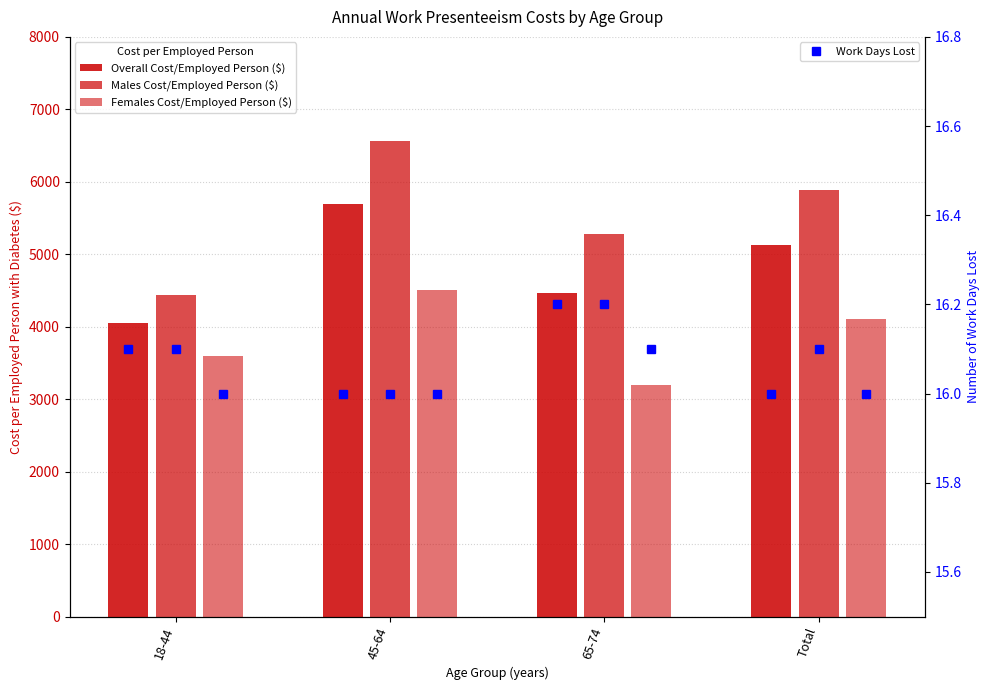

What is the label of the 4th bar from the left?

Total